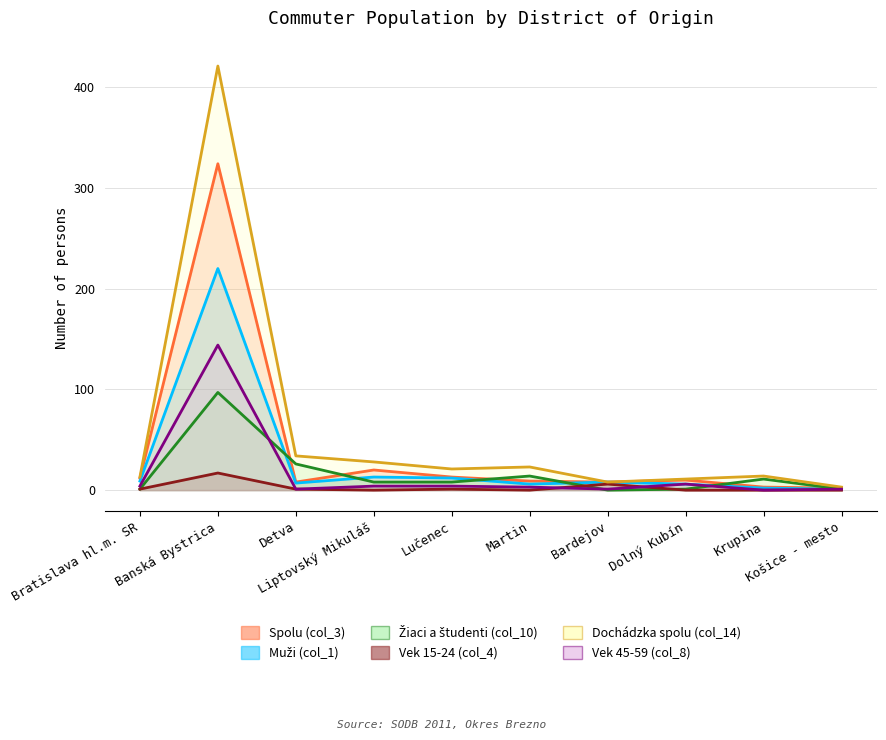

Which series has the largest total across all categories?

Dochádzka spolu (col_14)